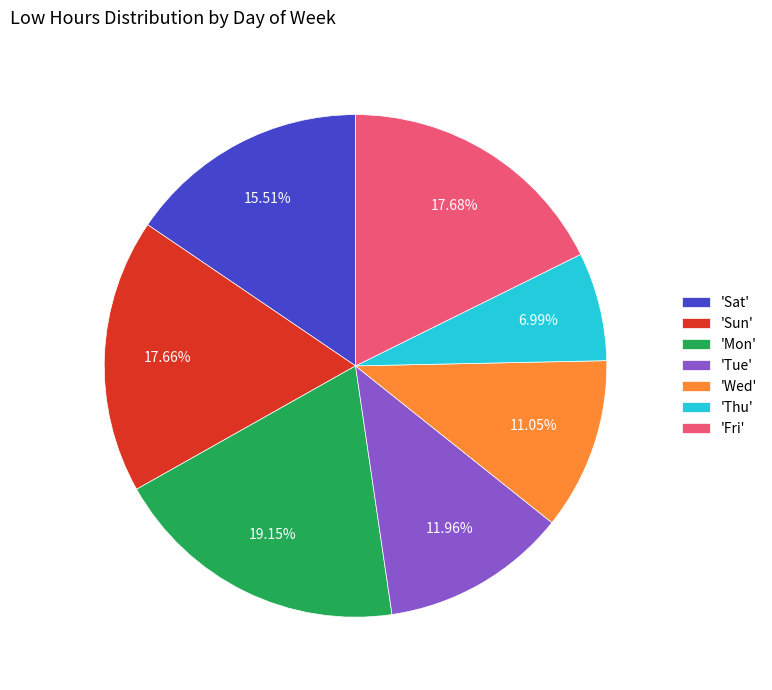

To the nearest percent, what is the average slice percentage?

14%